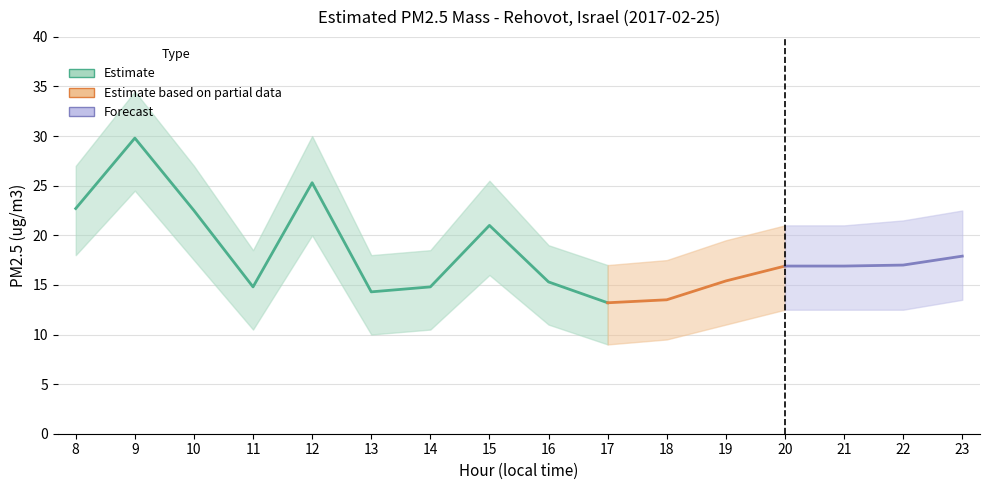

Where is Estimated PM2.5 mass nearest to the value 21?

15